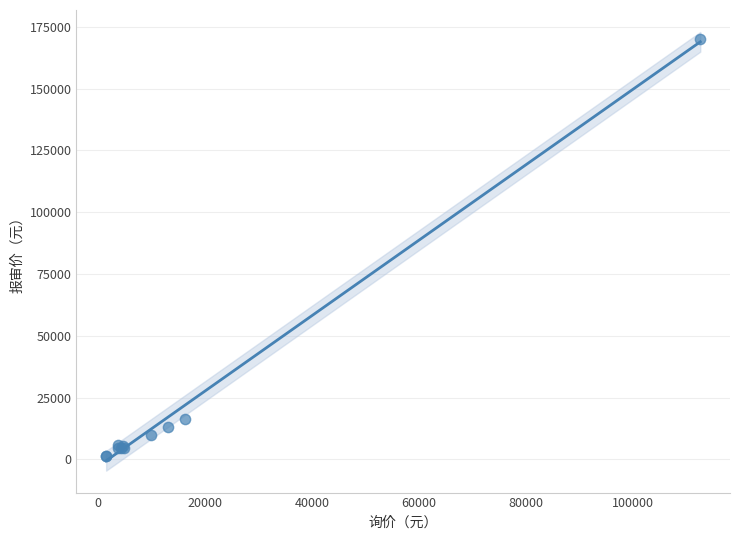

What Y value in the scatter plot is closest to 85825?

16320